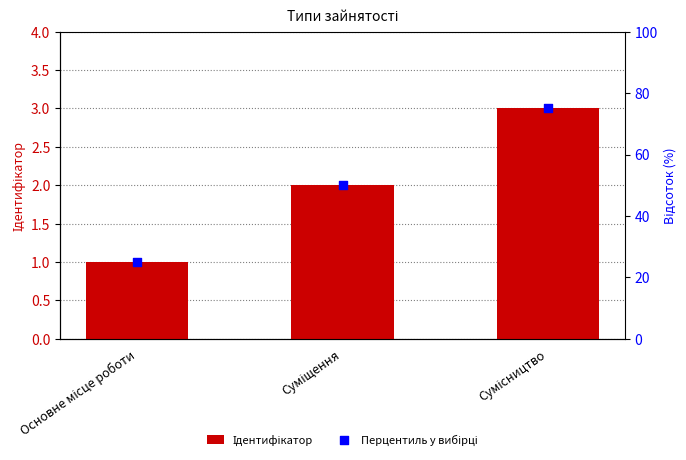

At which category is the sum across all series the highest?

Сумісництво